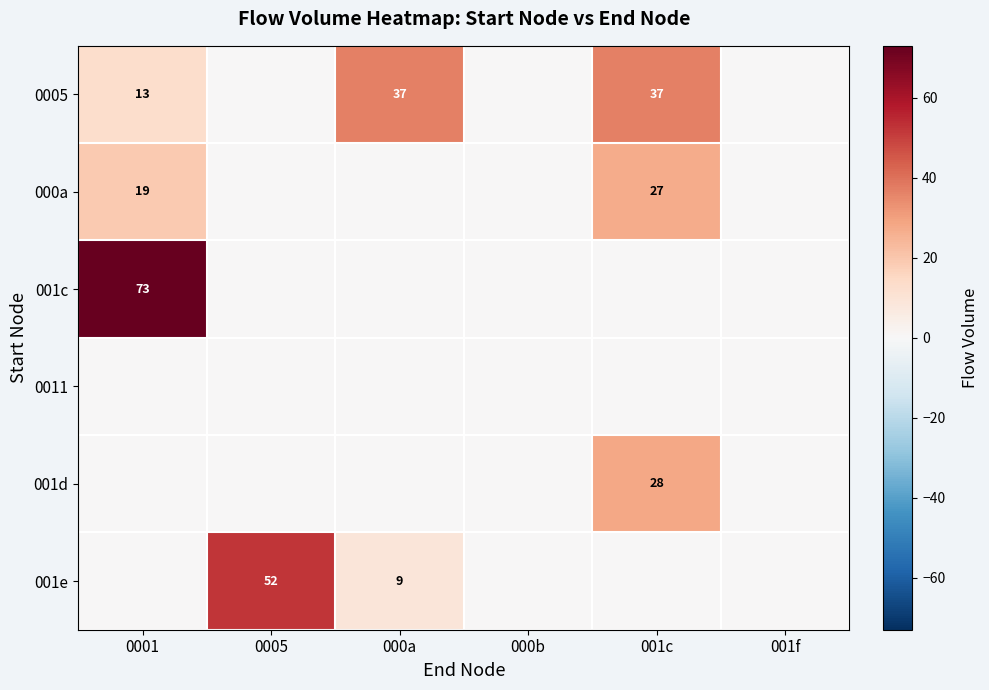

Is it true that 001d equals 28 at 001c?

True